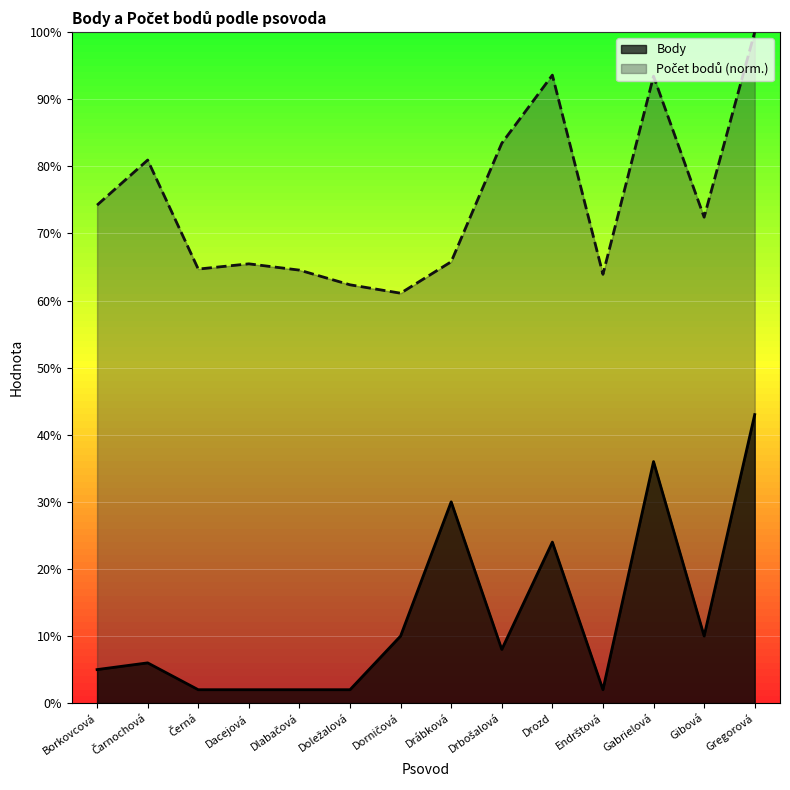

Does the chart display data point markers on the line(s)?

No